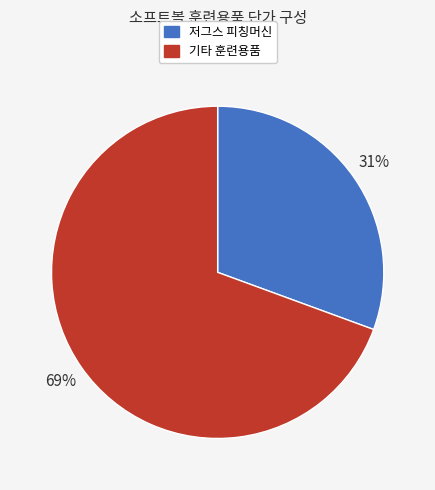

Does any single category account for the majority?

Yes